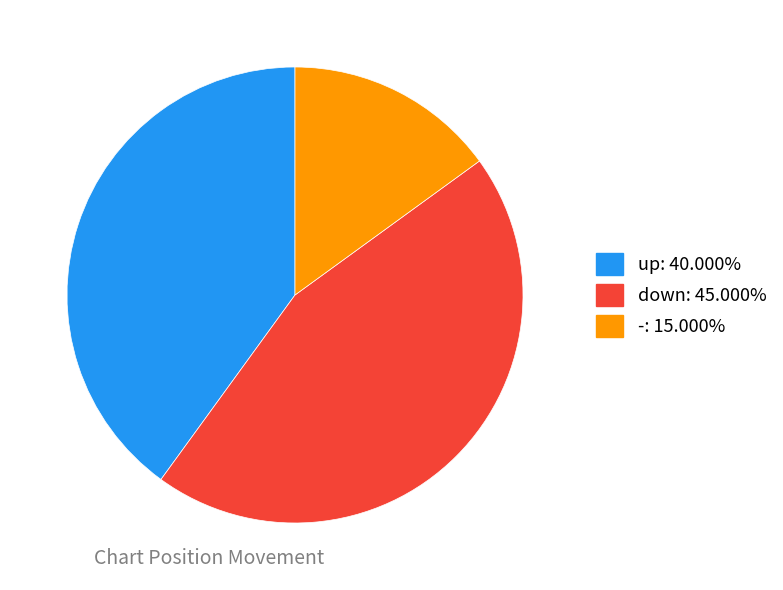

Do down and - together represent more than half of the pie?

Yes